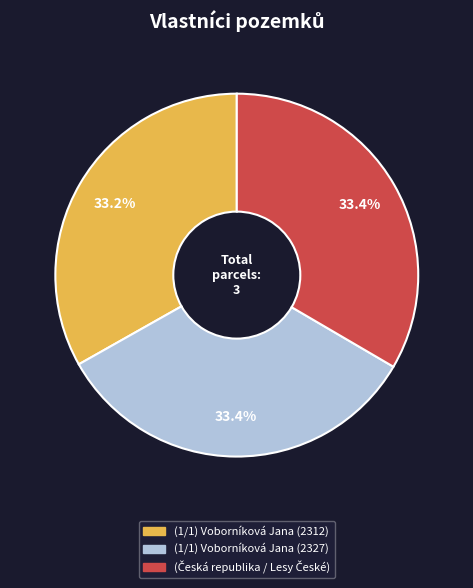

Do (1/1) Voborníková Jana (2327) and (1/1) Voborníková Jana (2312) together represent more than half of the pie?

Yes